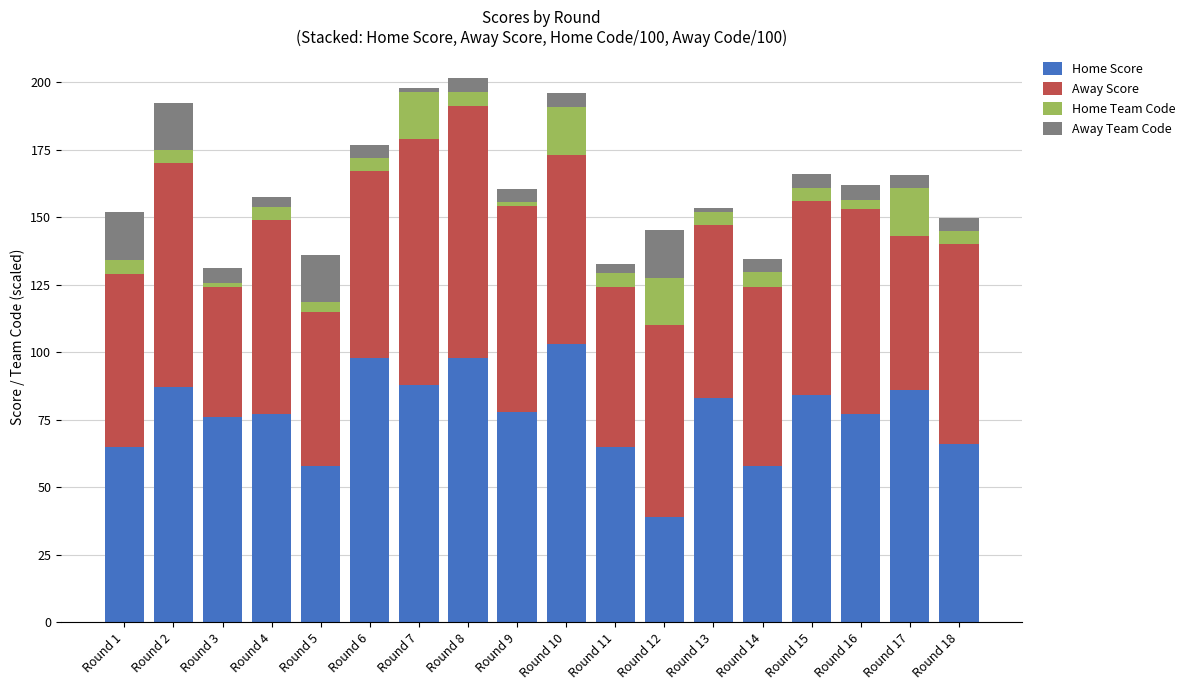

How many bars are there in total?

18